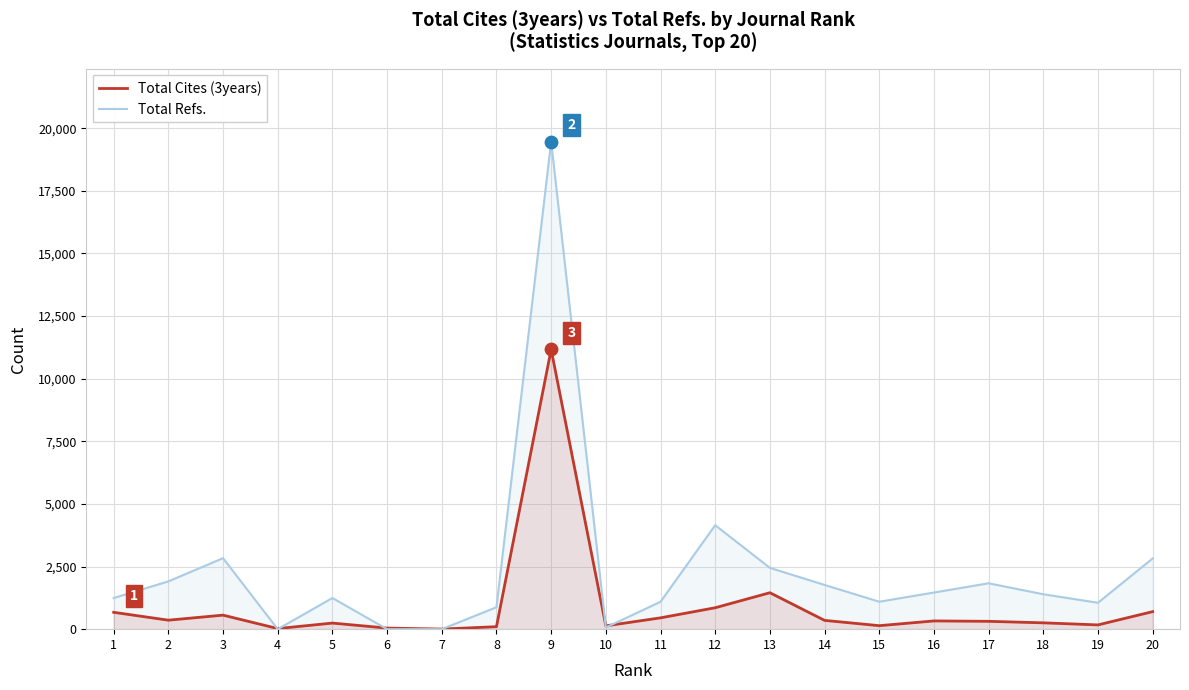

Which series has the largest total across all categories?

Total Refs.